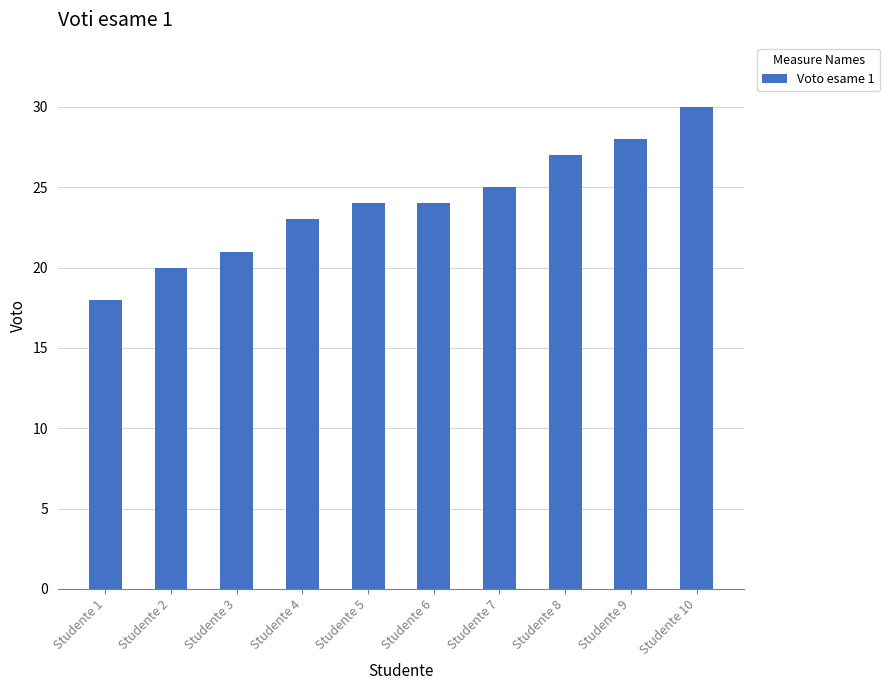

How many bars are there in total?

10